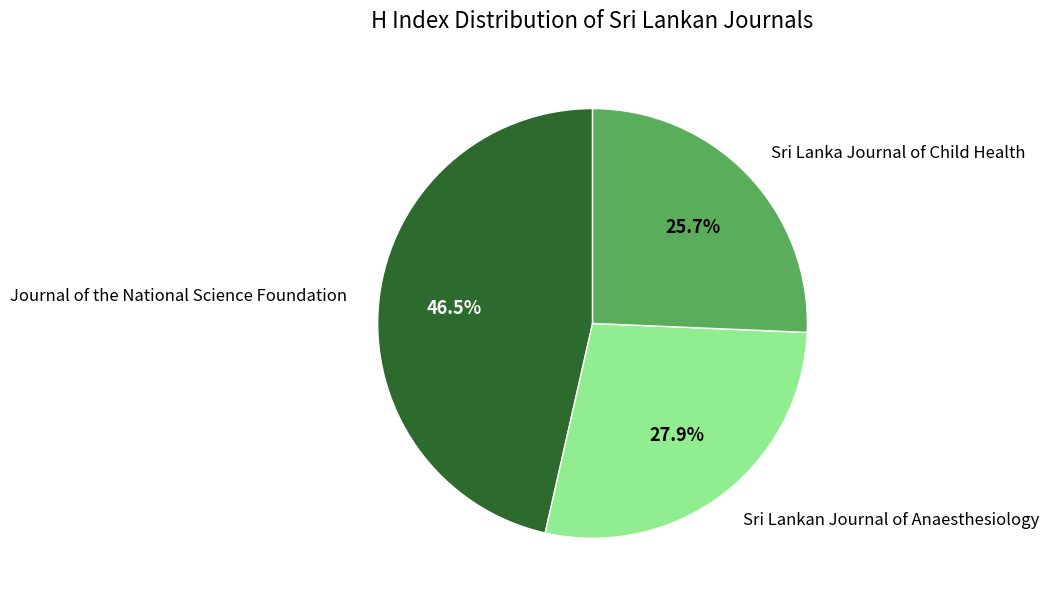

Which category has the biggest portion of the pie?

Journal of the National Science Foundation